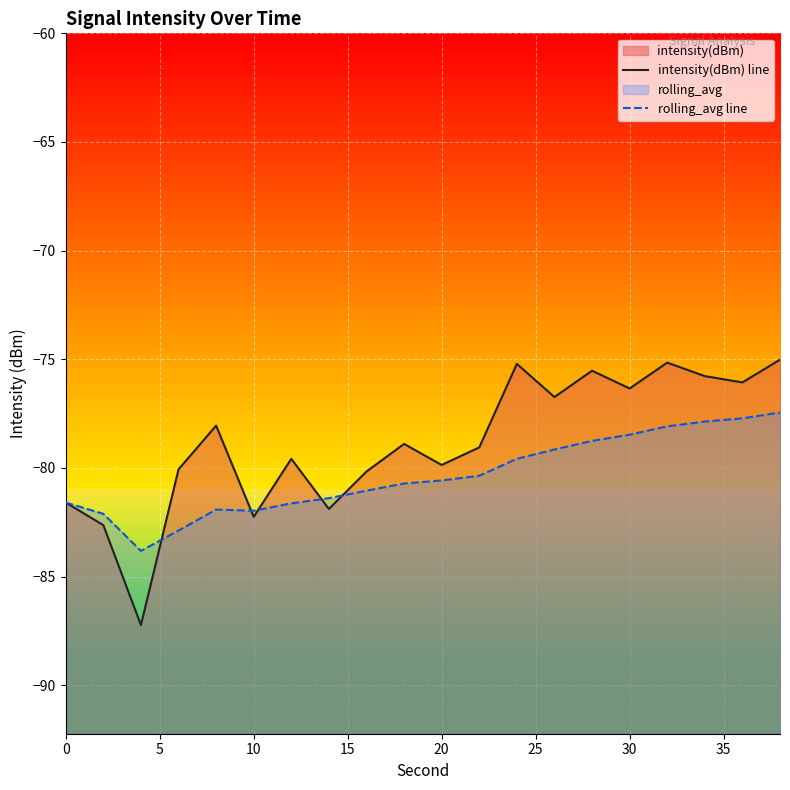

After their last crossing, which series has the higher values: rolling_avg line or intensity(dBm) line?

intensity(dBm) line